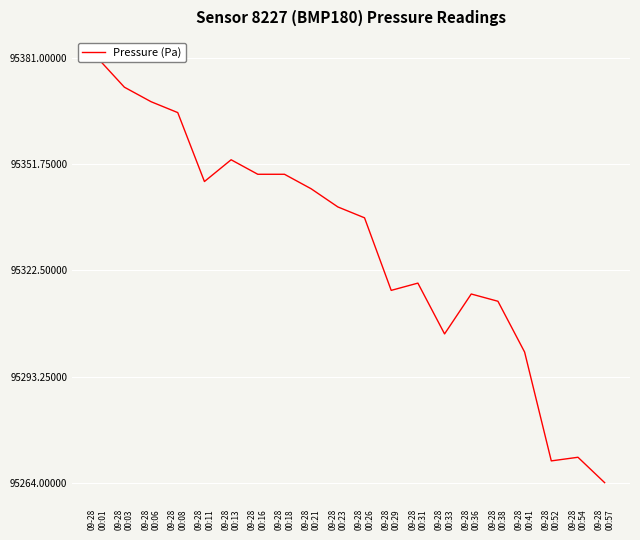

How many values exceed 95340?

9